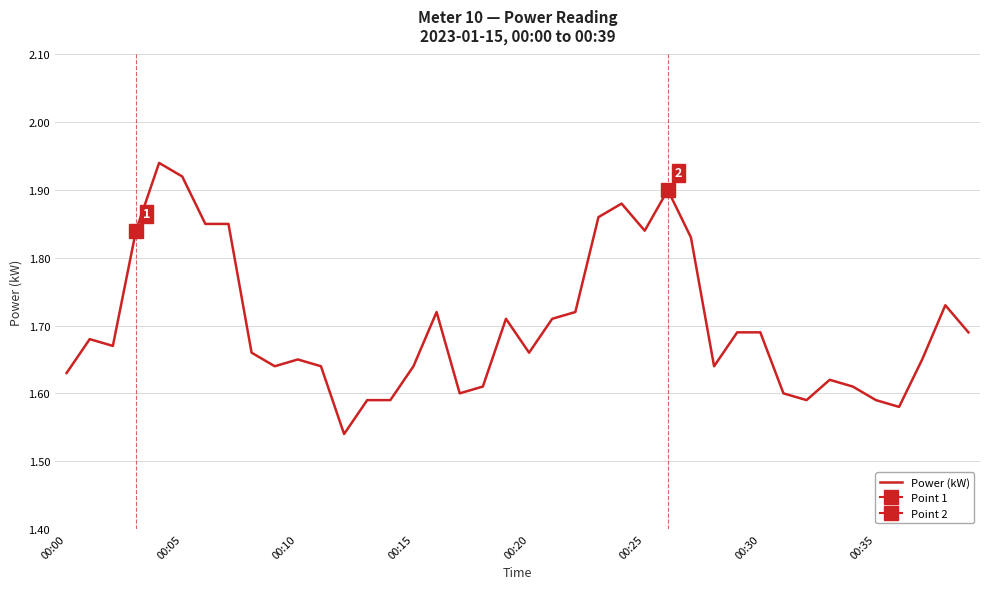

What is the difference between the values at 14 and 25?

0.2